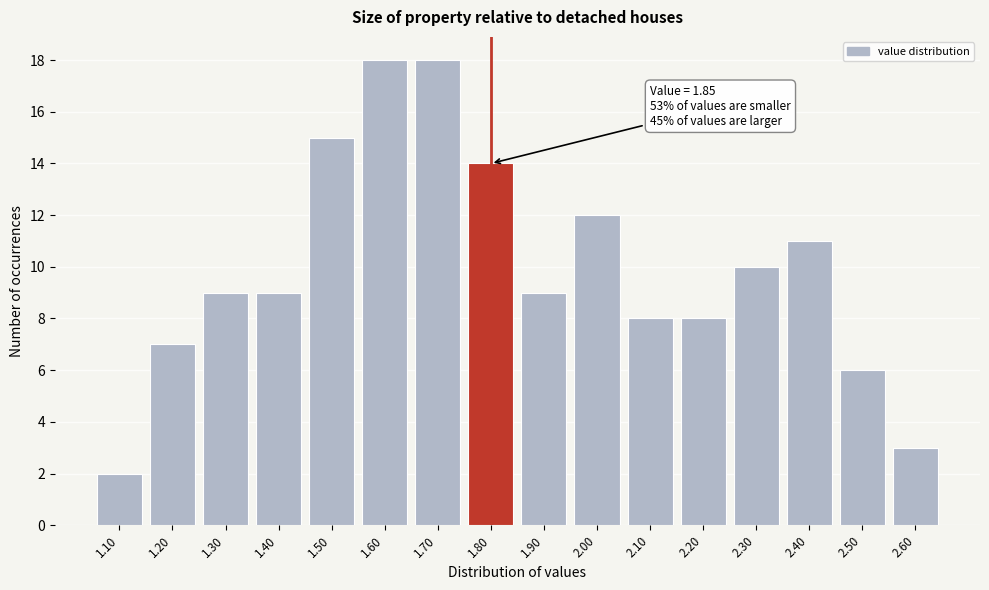

Reading left to right, what are all the values shown in this chart?

1.10=2	1.20=7	1.30=9	1.40=9	1.50=15	1.60=18	1.70=18	1.80=14	1.90=9	2.00=12	2.10=8	2.20=8	2.30=10	2.40=11	2.50=6	2.60=3